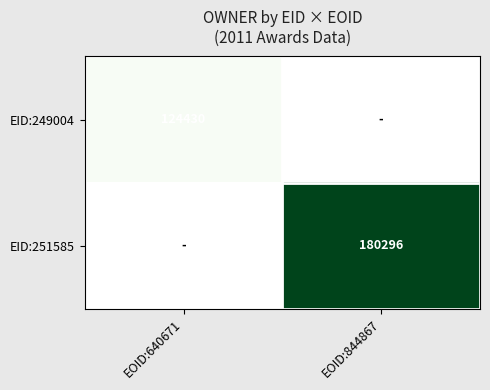

The EID:251585 series shows 95123.0 at EOID:844867. True or false?

False